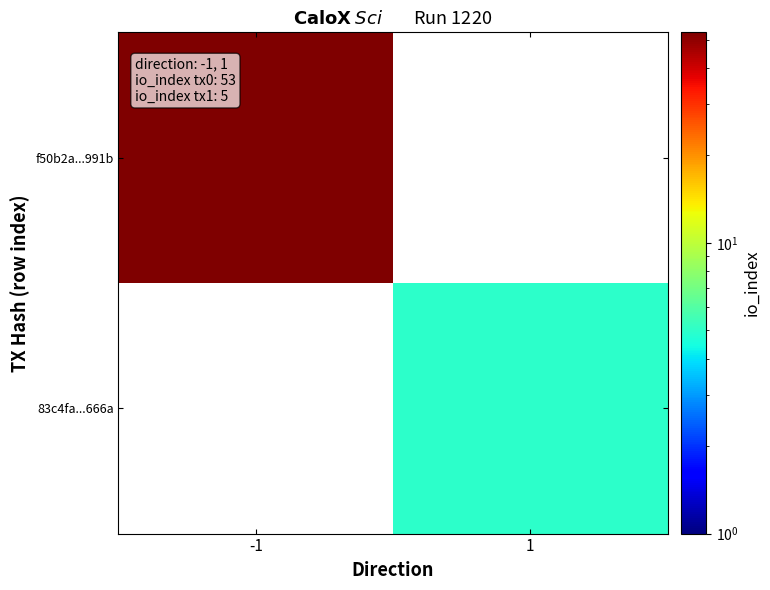

Rank the categories by 83c4fa...666a value from highest to lowest.

-1, 1